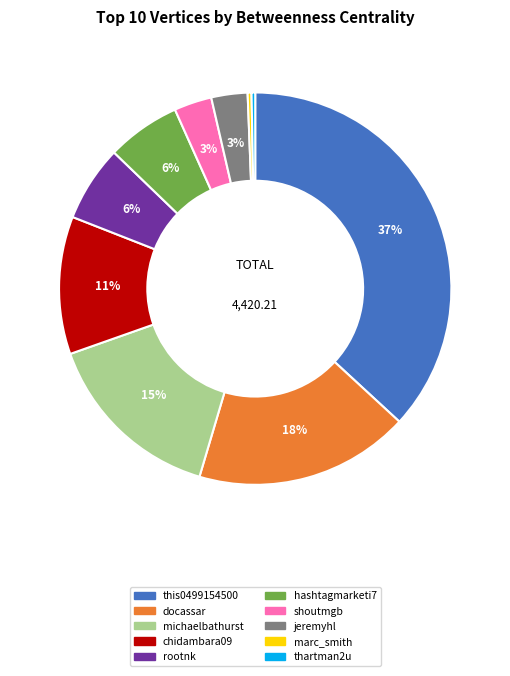

Approximately how many times larger is the value at hashtagmarketi7 compared to shoutmgb?

2.0